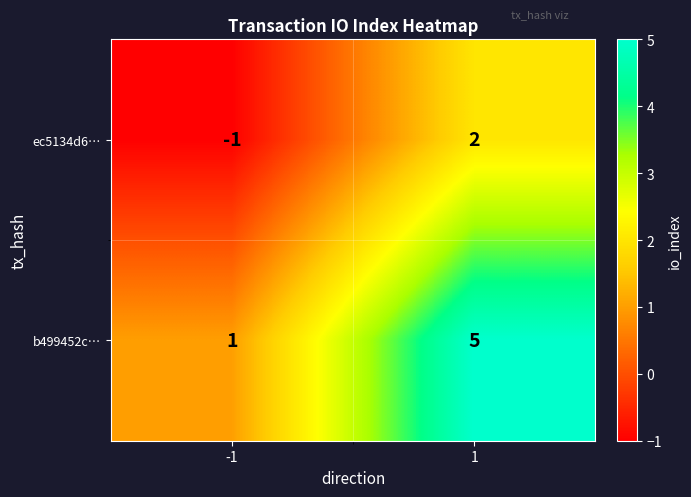

Which series has the largest total across all categories?

b499452c…